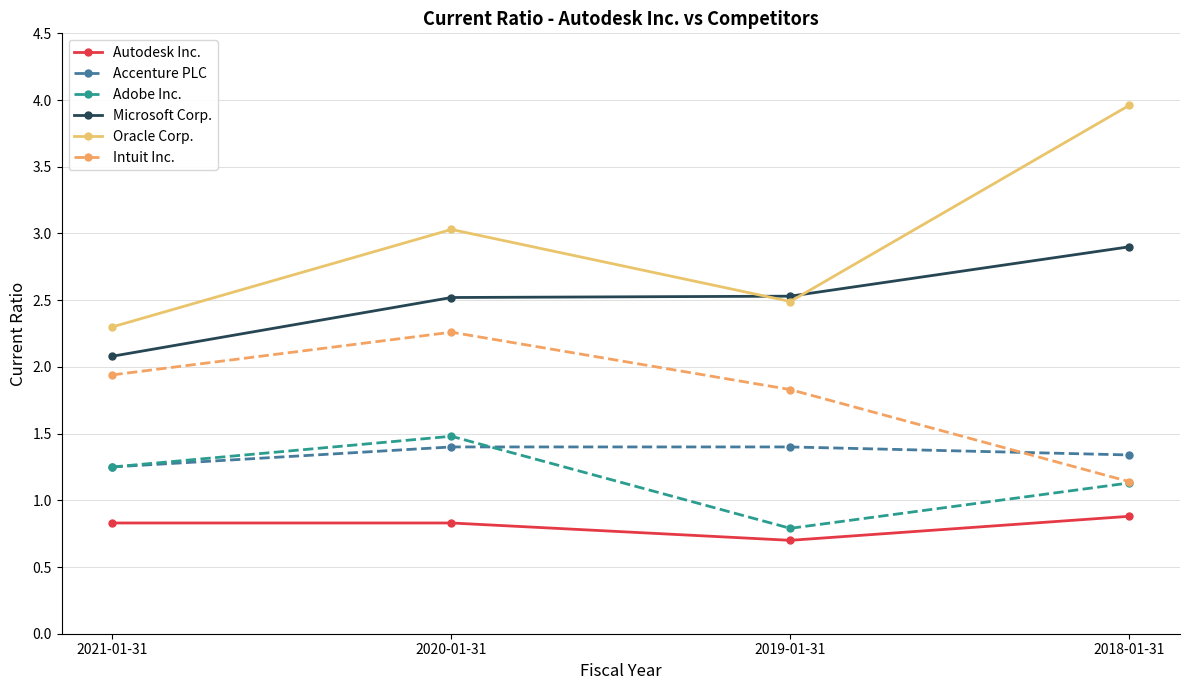

Does the chart display data point markers on the line(s)?

Yes